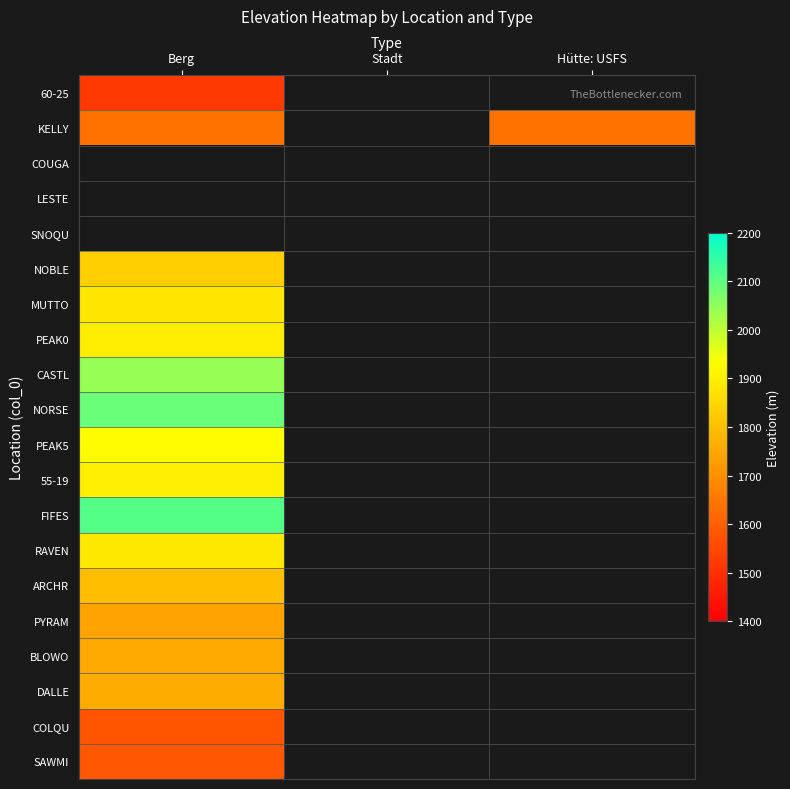

At Stadt, list the series in order from smallest to largest.

60-25, KELLY, COUGA, LESTE, SNOQU, NOBLE, MUTTO, PEAK0, CASTL, NORSE, PEAK5, 55-19, FIFES, RAVEN, ARCHR, PYRAM, BLOWO, DALLE, COLQU, SAWMI